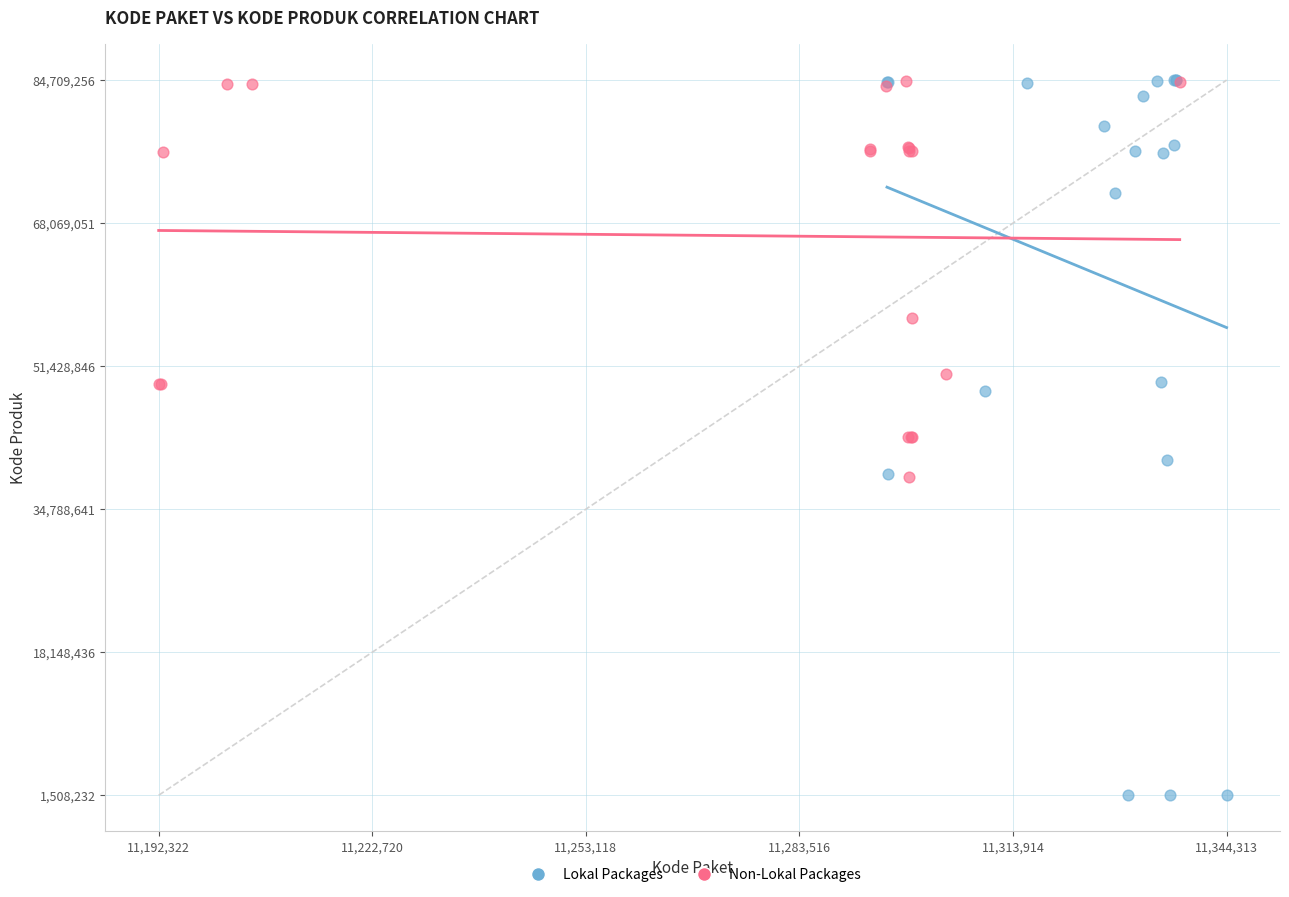

Which series has the widest spread of Y values?

Lokal Packages